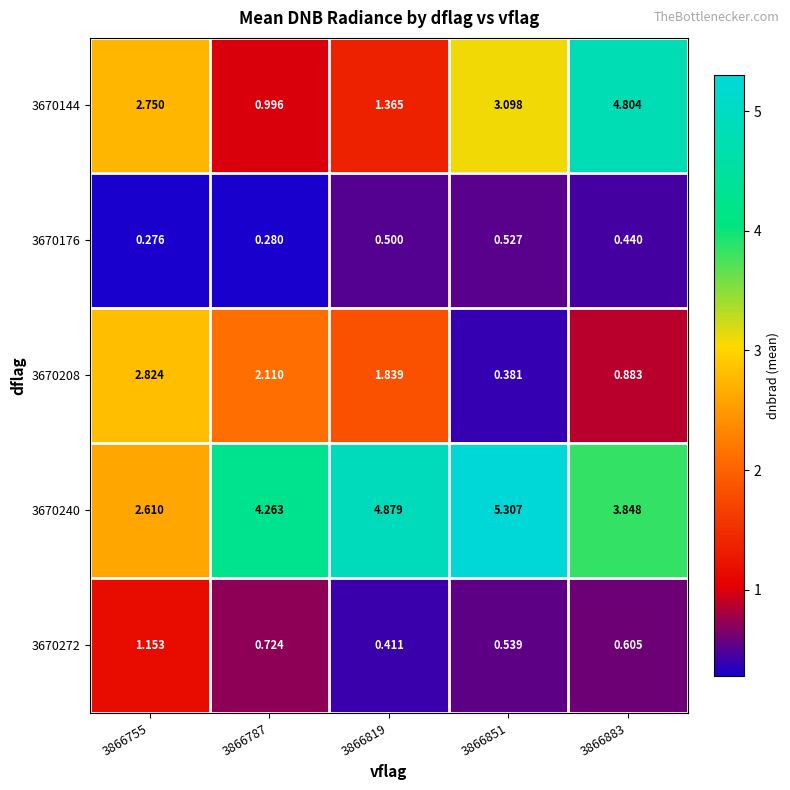

How many data points does each series have?

5